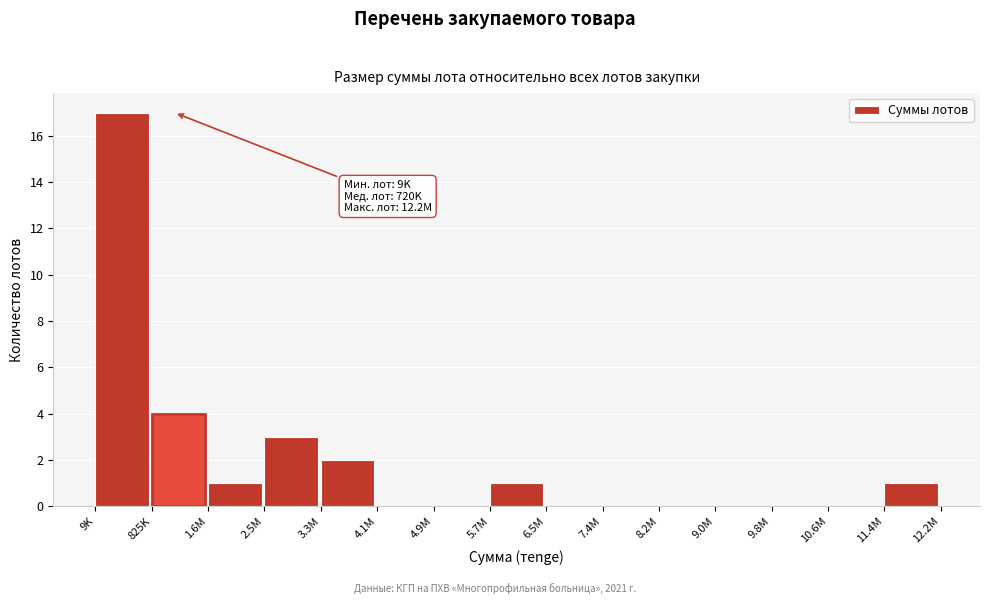

Reading right to left, list all the values displayed in this chart.

11.4M=1	10.6M=0	9.8M=0	9.0M=0	8.2M=0	7.4M=0	6.5M=0	5.7M=1	4.9M=0	4.1M=0	3.3M=2	2.5M=3	1.6M=1	825K=4	9K=17